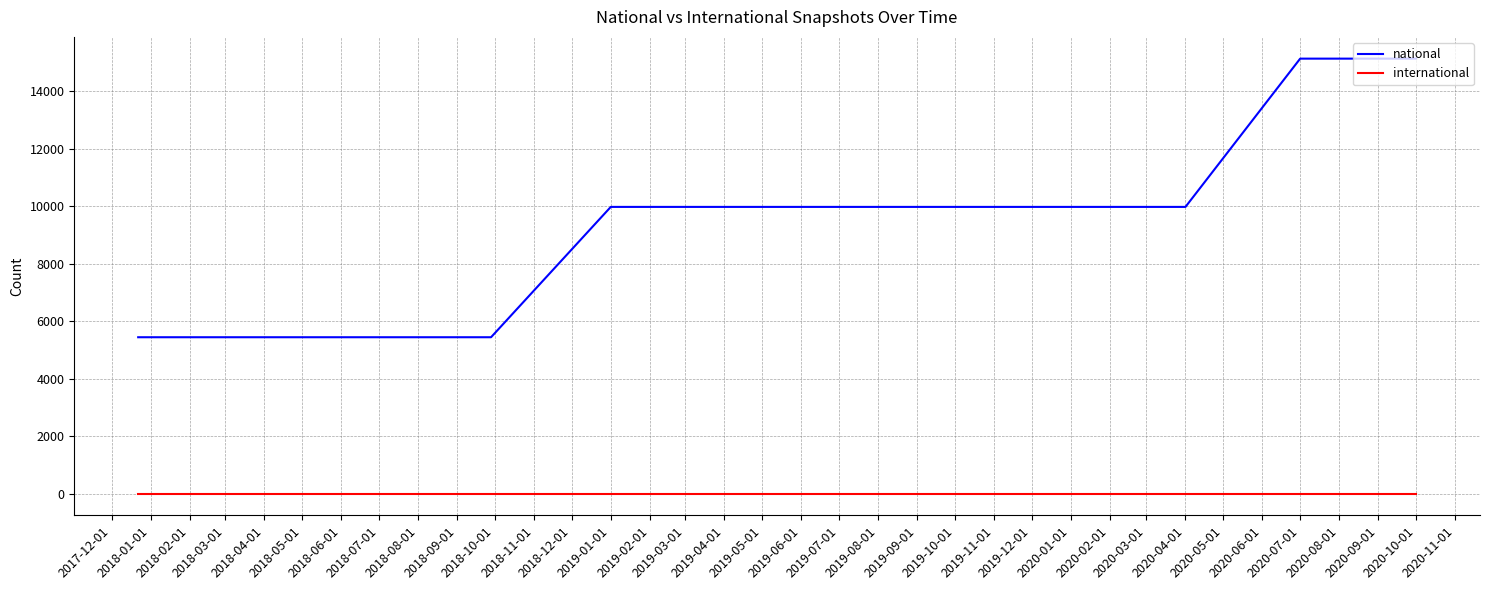

Reading left to right, transcribe all the data shown in this chart.

national: 5438	5438	5438	5438	9972	9972	9972	9972	9972	9972	15130	15130
international: 0	0	0	0	0	0	0	0	0	0	0	0